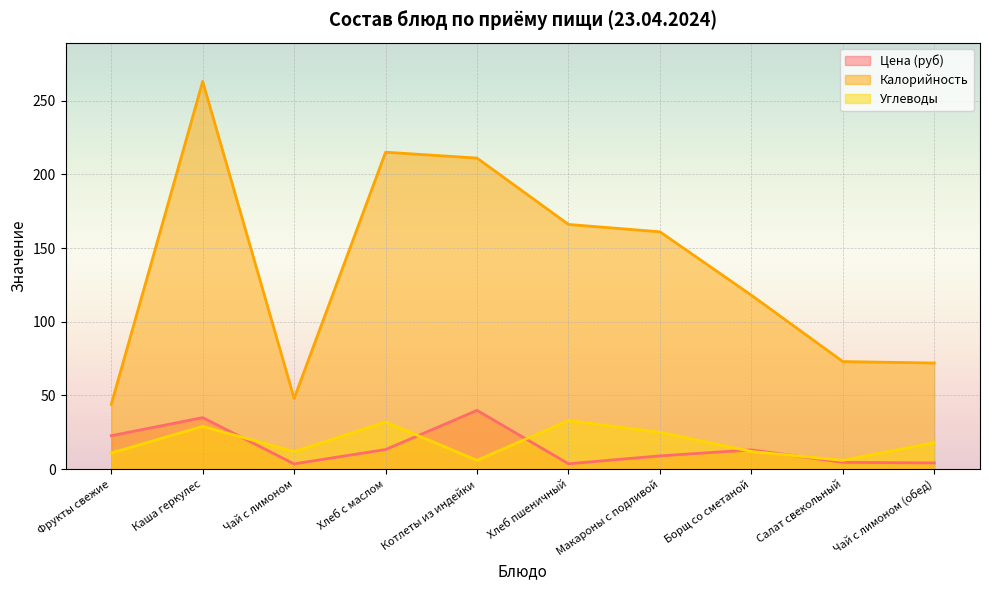

What is the difference between the maximum and minimum values in the Углеводы series?

27.0